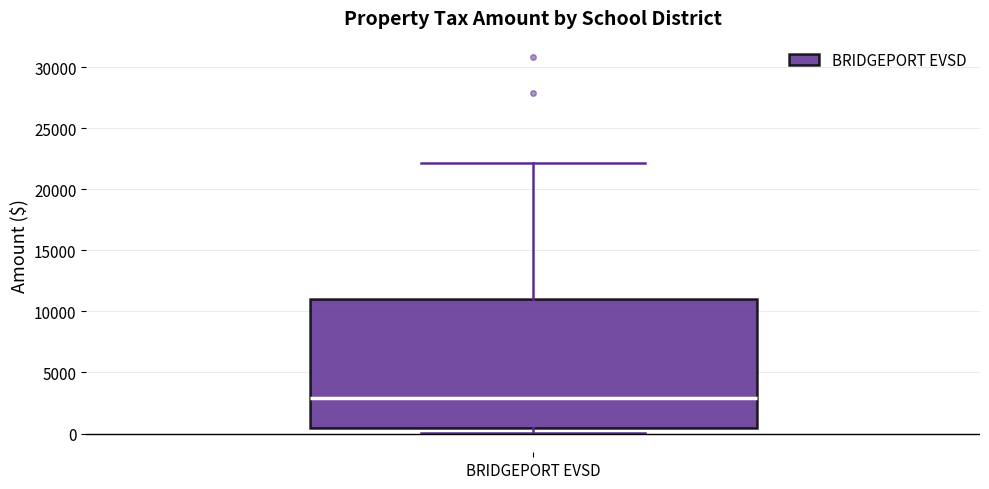

Read this box plot against the y-axis: the position of the median line, the range covered by the box, and the ends of both whiskers. The values are not printed on the chart, so give them approximately, as read against the axis.

median 3000, box 500 to 11000, whiskers 0 to 22000